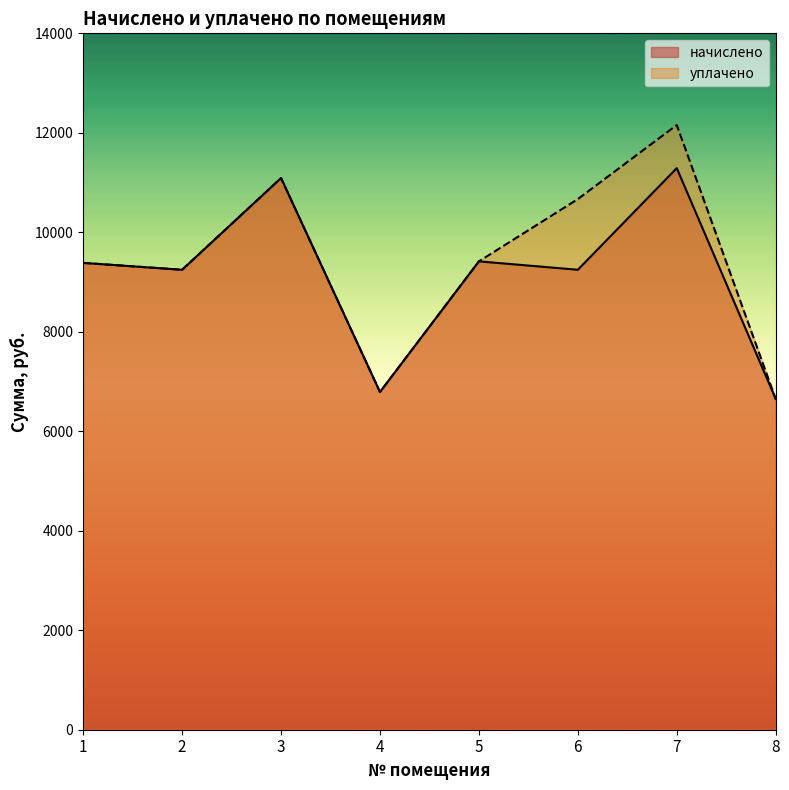

At how many categories does at least one series exceed 10033?

3